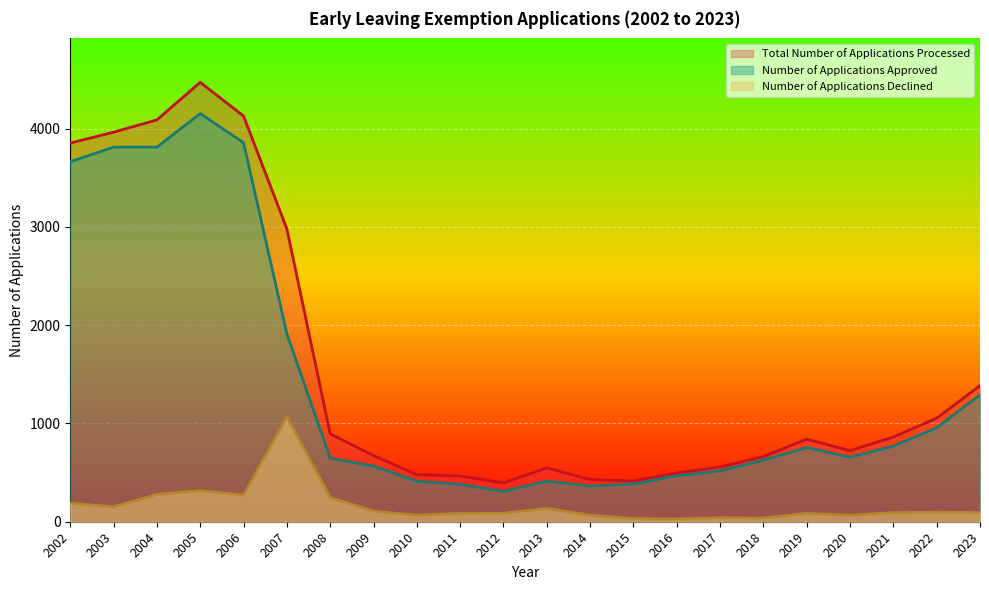

What is the sum of the Number of Applications Approved values at 2010 and 2005?

4565